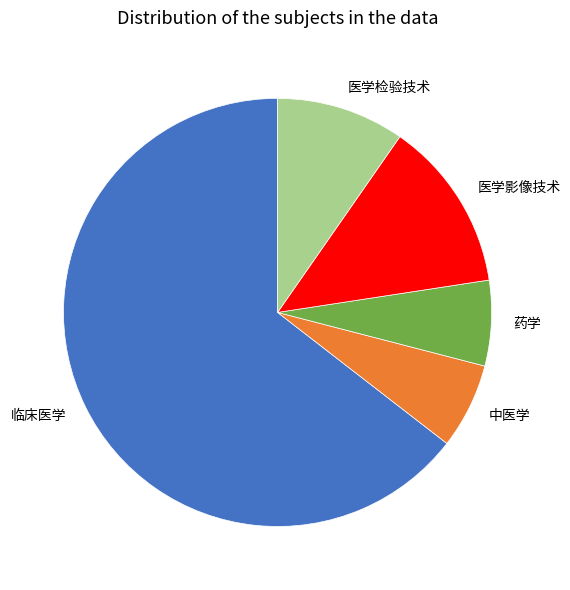

What is the largest slice in the pie chart?

临床医学